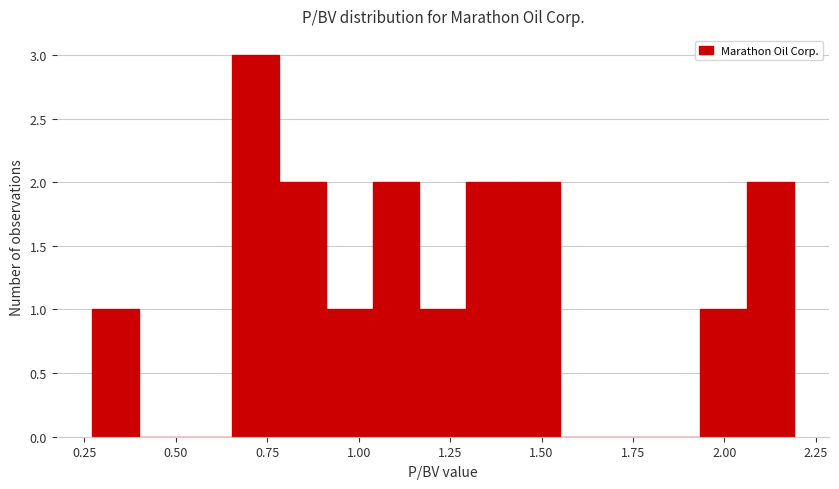

Read against the x-axis, roughly where is the centre of the tallest bar?

0.70